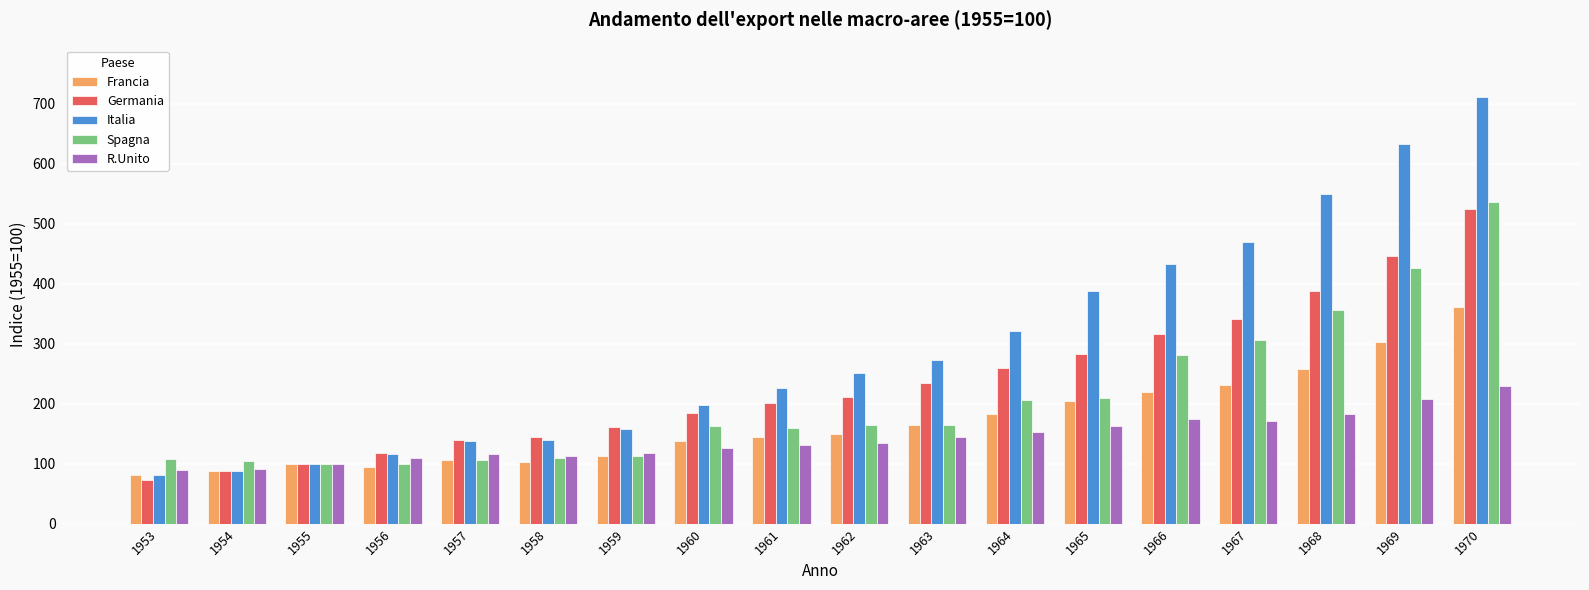

At which label does Italia first exceed 251?

1962